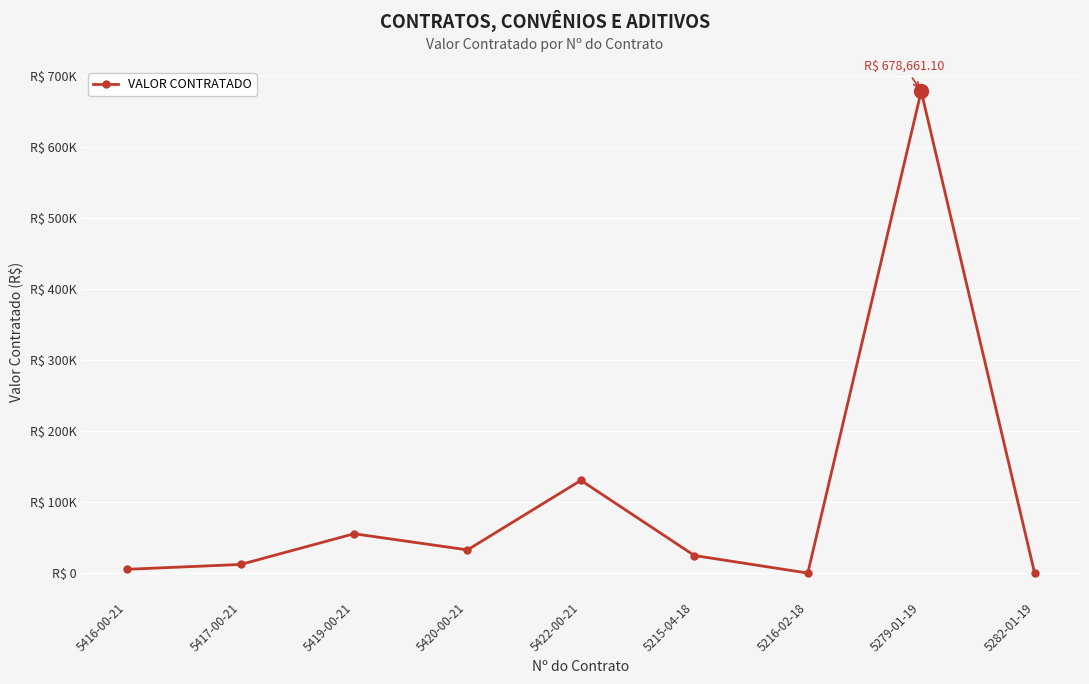

Is this an area chart (filled region under the line)?

No